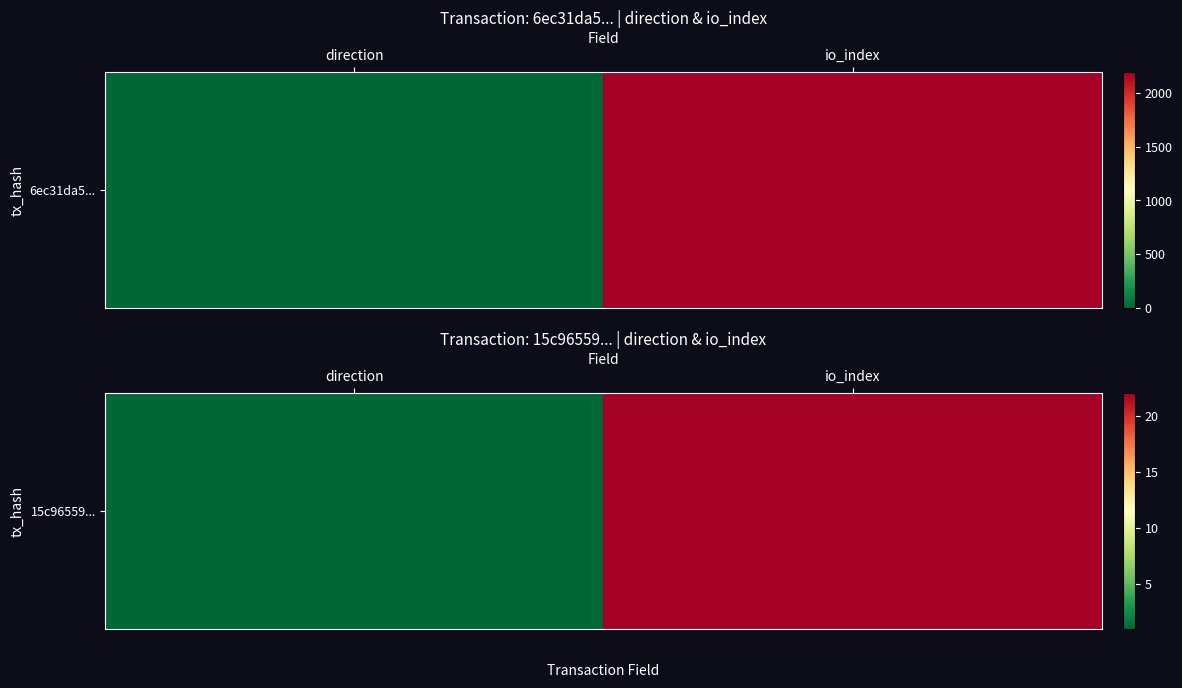

Rank the categories by value from highest to lowest.

io_index, direction